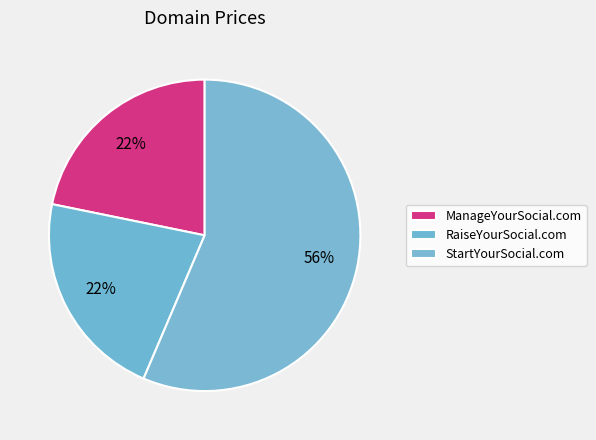

Is it true that ManageYourSocial.com is 22% of the pie?

True